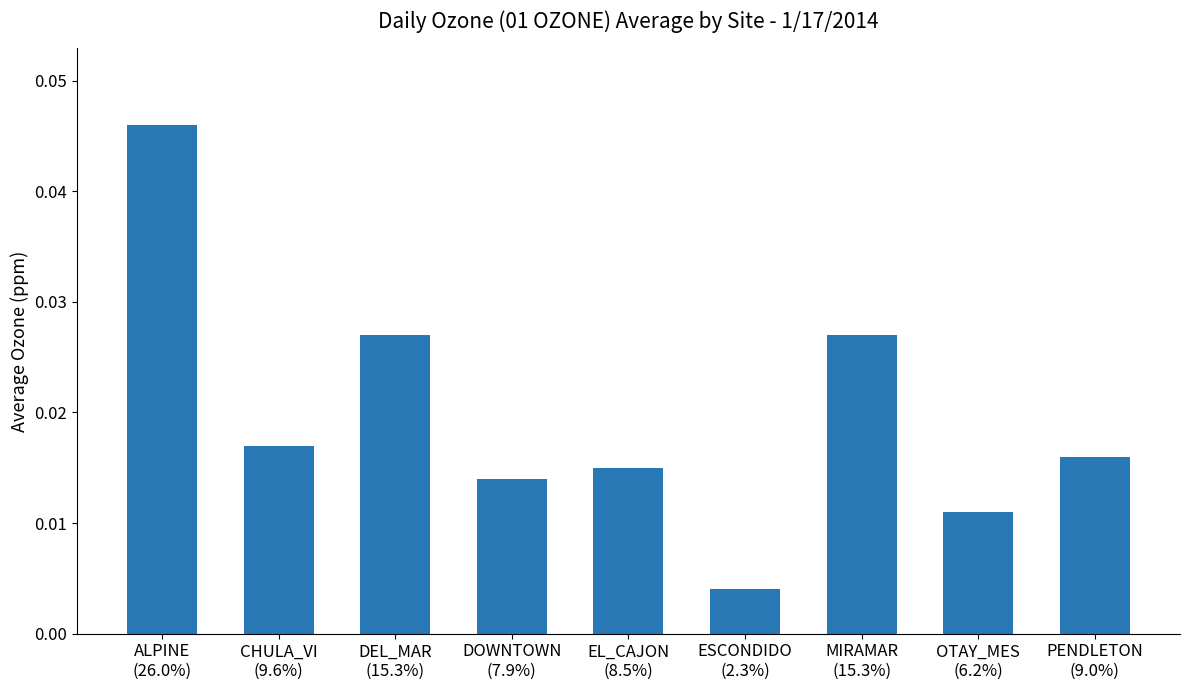

How many categories are shown in the chart?

9